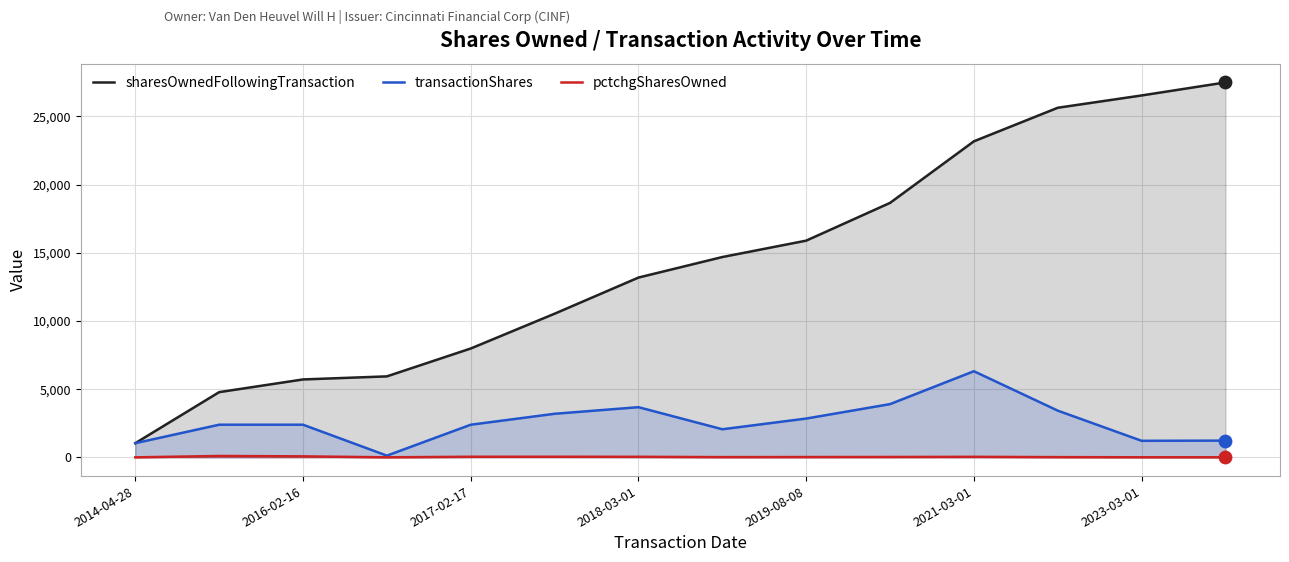

Which series has the largest total across all categories?

sharesOwnedFollowingTransaction